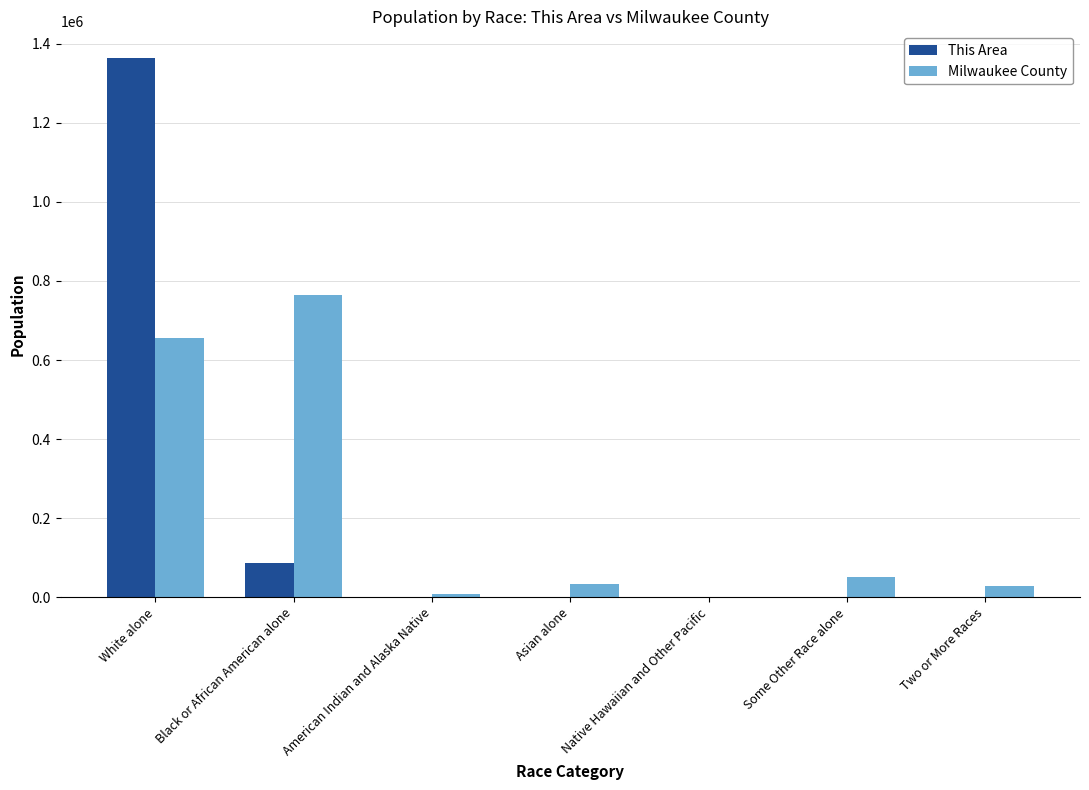

How many series are shown in this chart?

2